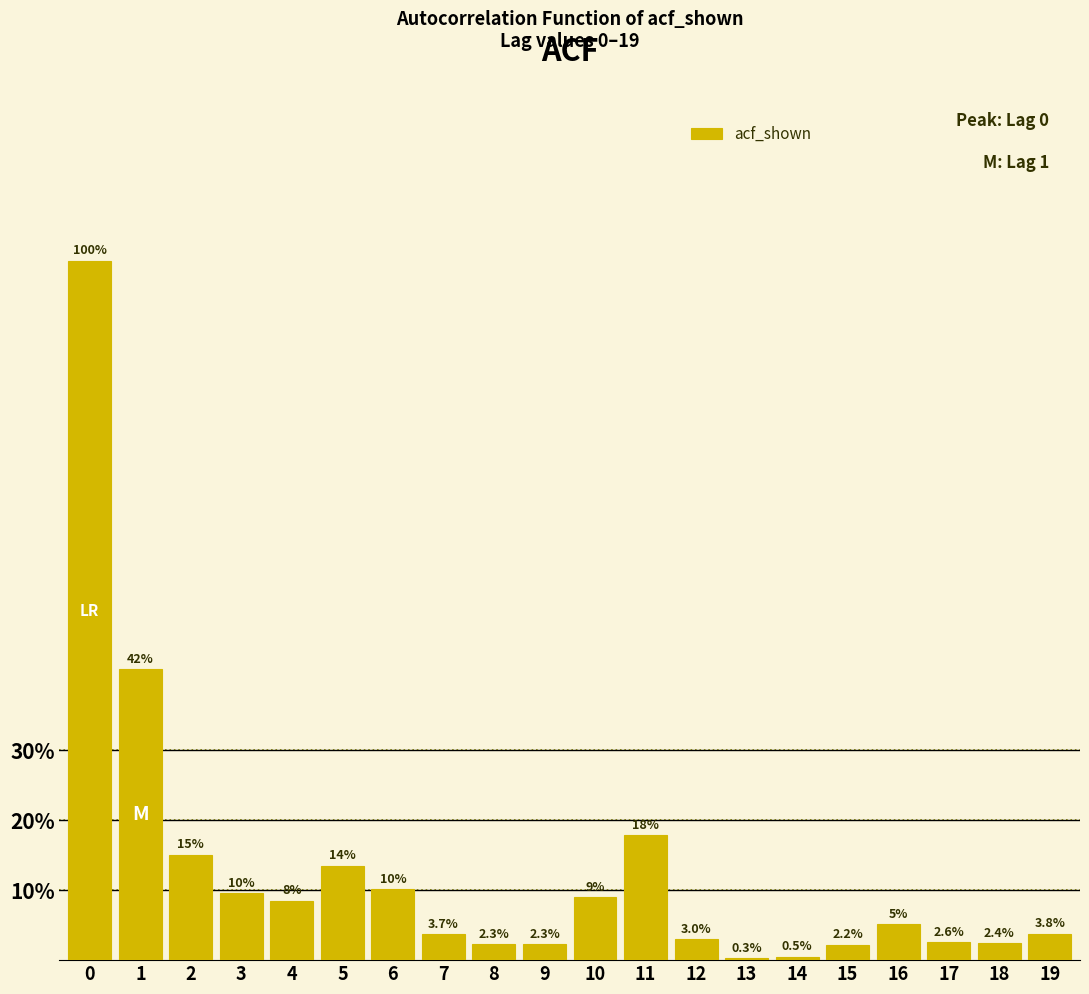

Are the bars horizontal?

No